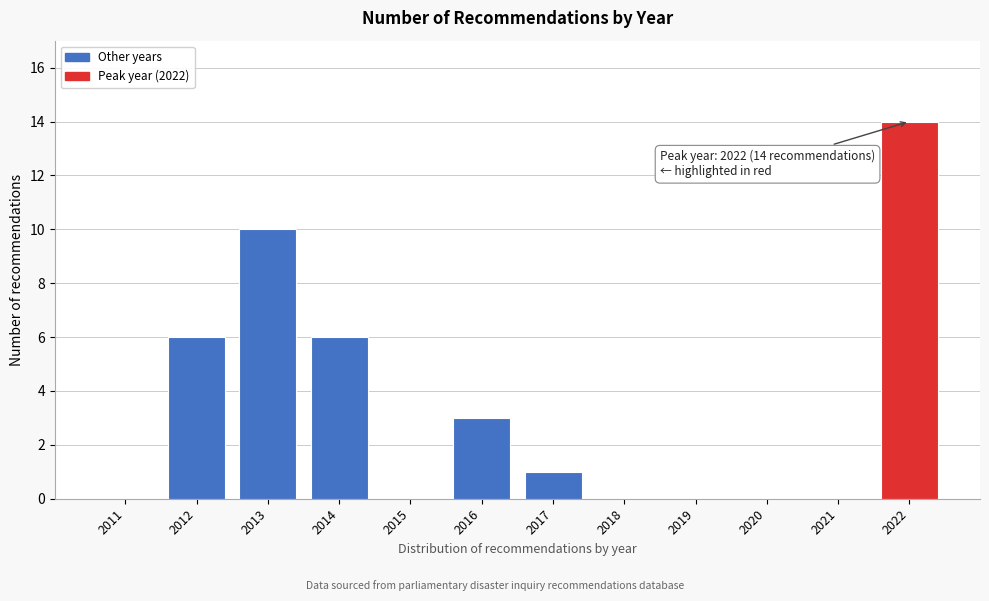

Reading left to right, transcribe all the data shown in this chart.

2011=0	2012=6	2013=10	2014=6	2015=0	2016=3	2017=1	2018=0	2019=0	2020=0	2021=0	2022=14